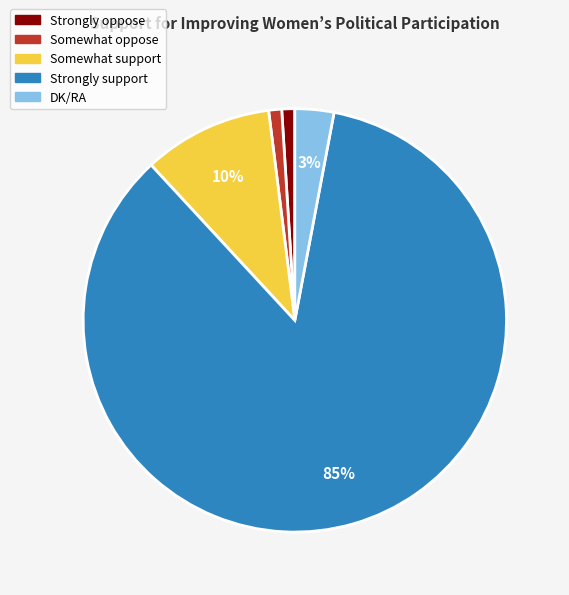

To the nearest percent, what is the difference between the largest and smallest slice percentages?

84%